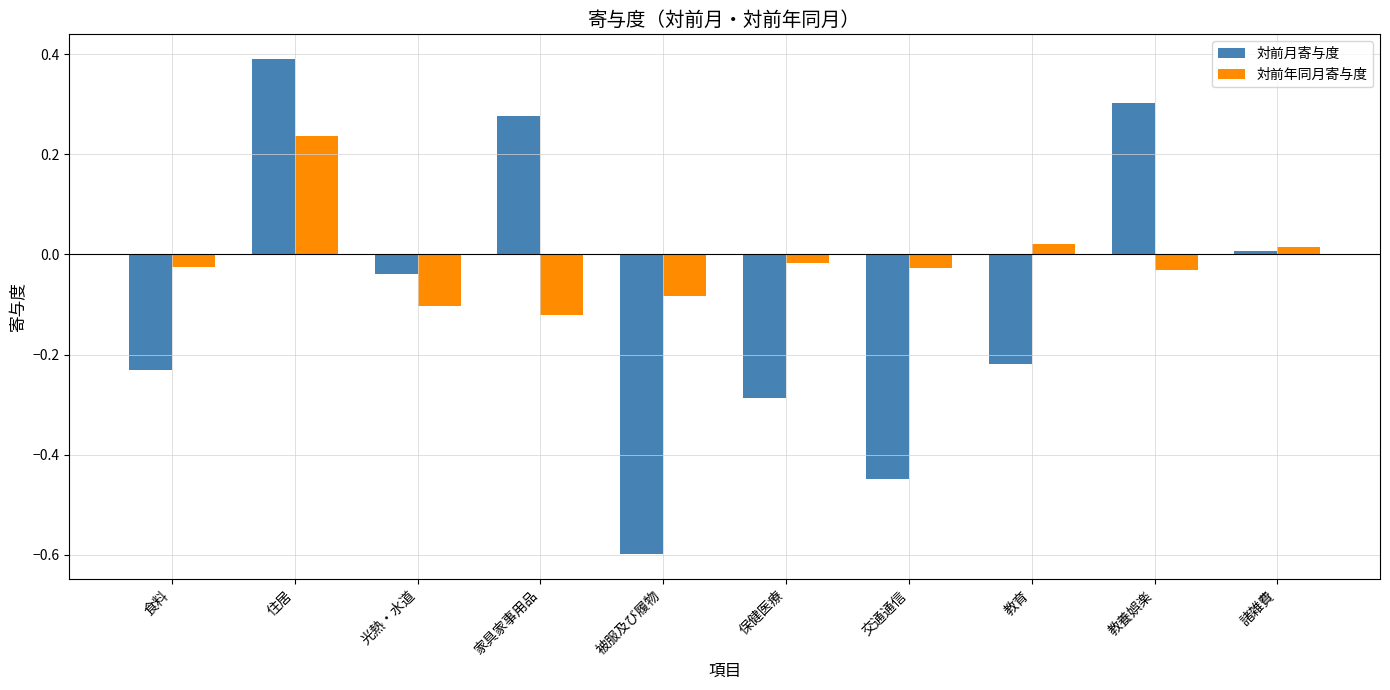

Where does the 対前月寄与度 series first go above 0?

住居